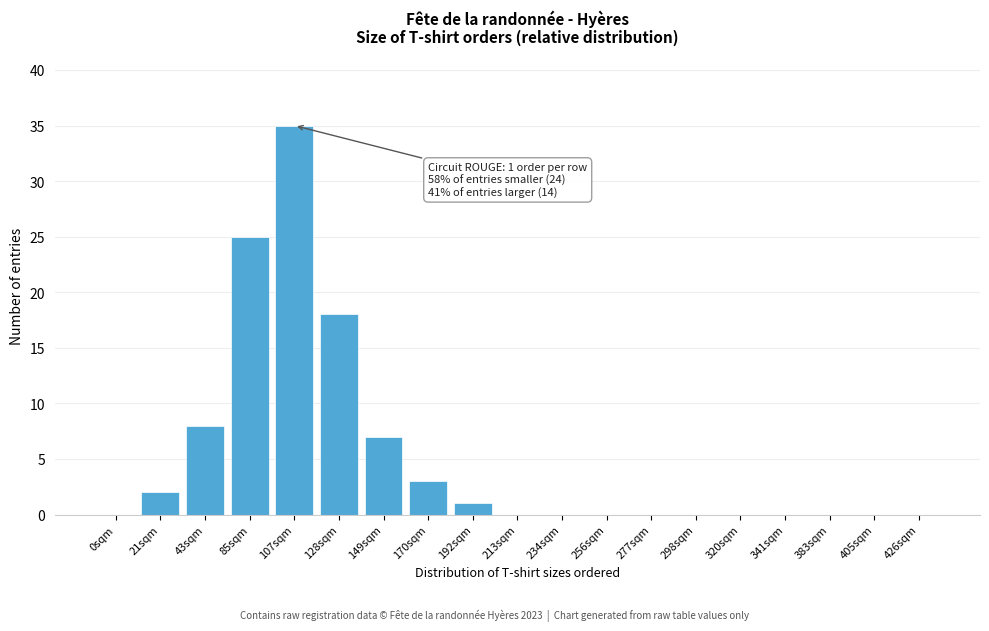

Reading right to left, transcribe all the data shown in this chart.

426sqm=0	405sqm=0	383sqm=0	341sqm=0	320sqm=0	298sqm=0	277sqm=0	256sqm=0	234sqm=0	213sqm=0	192sqm=1	170sqm=3	149sqm=7	128sqm=18	107sqm=35	85sqm=25	43sqm=8	21sqm=2	0sqm=0